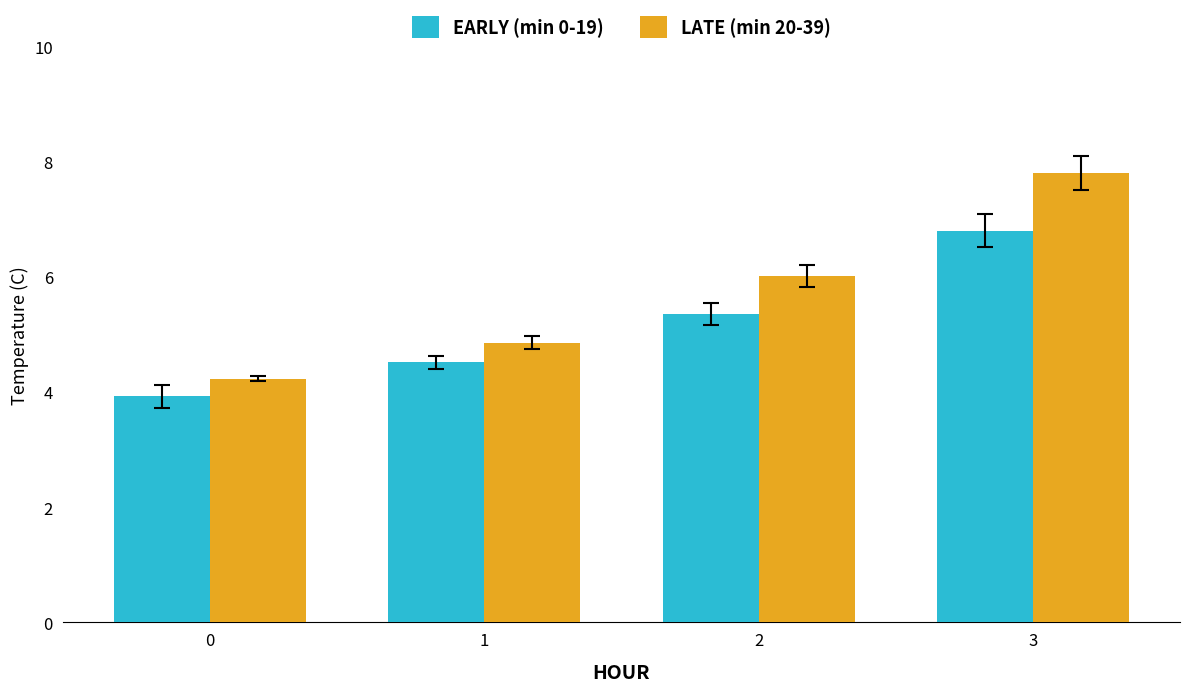

At which category is the sum across all series the highest?

3